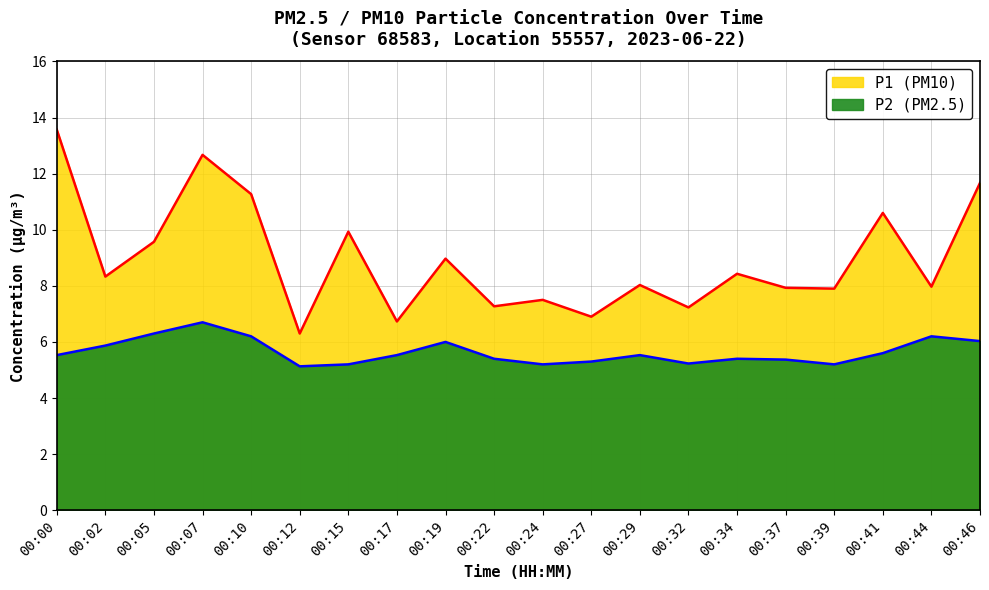

What is the greatest value displayed?

13.6